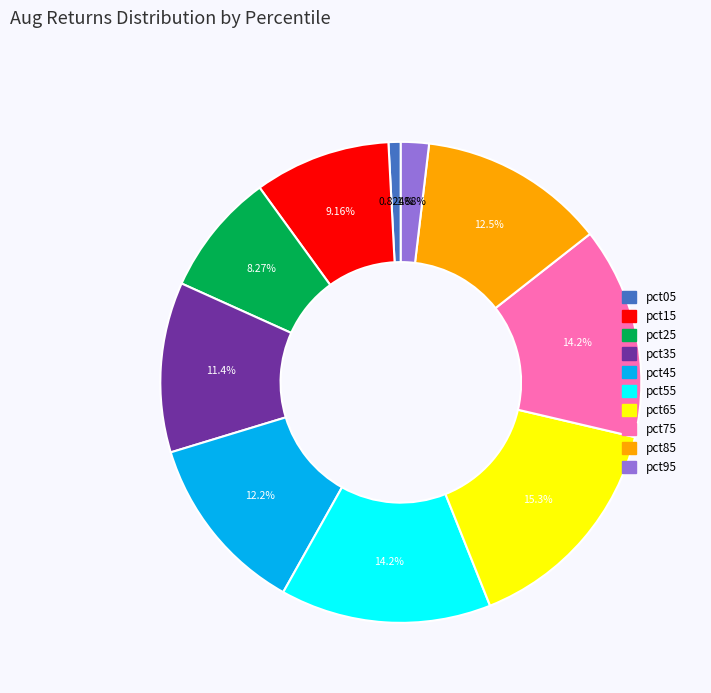

Combined, what portion of the pie is pct65 and pct45?

27.5%